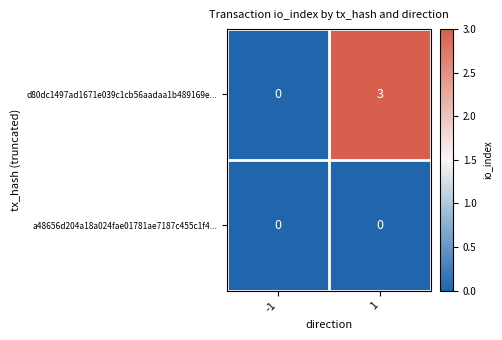

Between -1 and 1, which series saw the biggest shift?

d80dc1497ad1671e039c1cb56aadaa1b489169e...